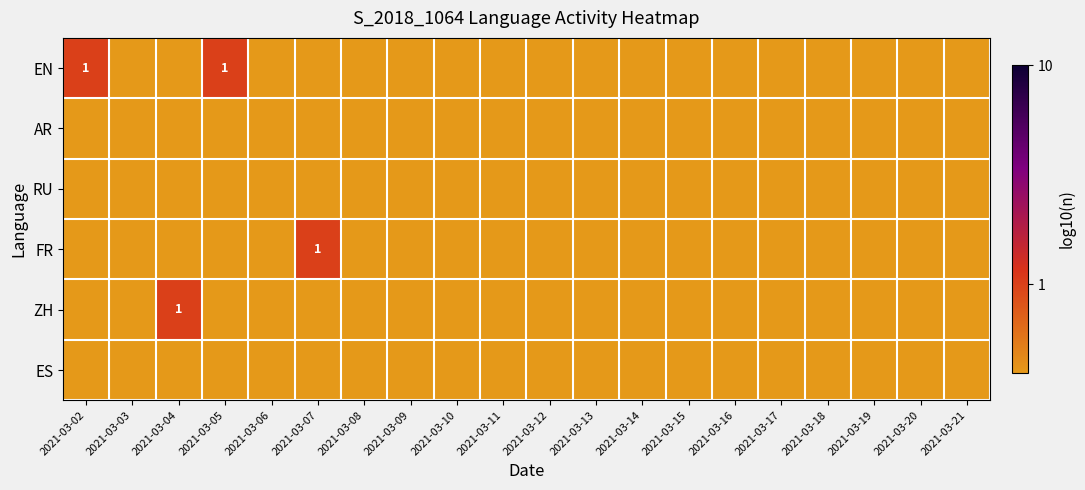

The value of EN at 2021-03-02 is 0. True or false?

False